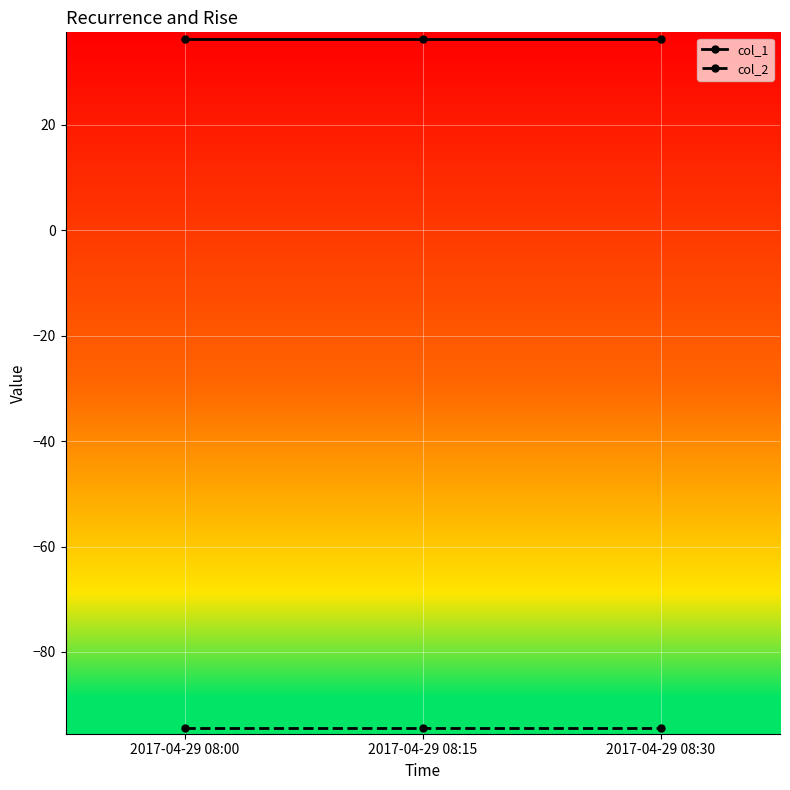

What is the total value across all series at 2017-04-29 08:30?

-58.2